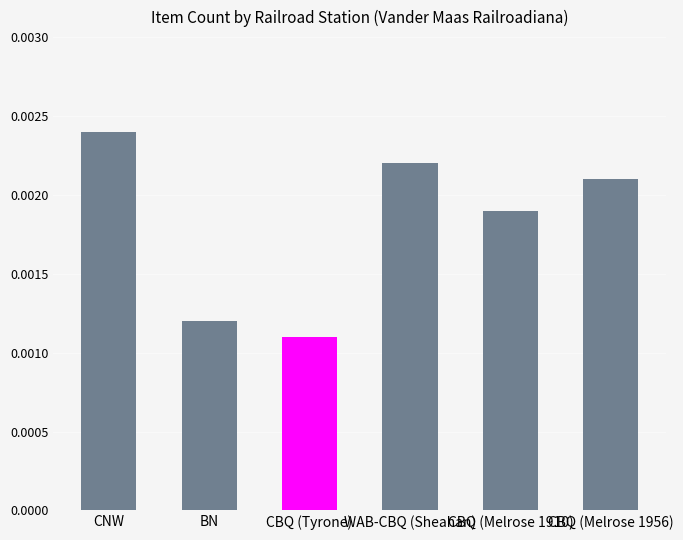

Rank the categories by value from lowest to highest.

CBQ (Tyrone), BN, CBQ (Melrose 1910), CBQ (Melrose 1956), WAB-CBQ (Sheahan), CNW